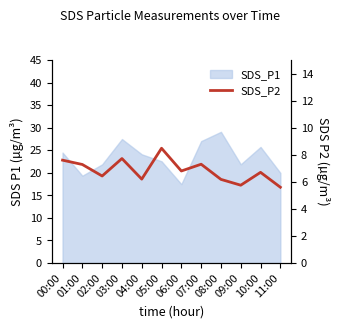

What is the difference between the maximum and minimum values?

2.9